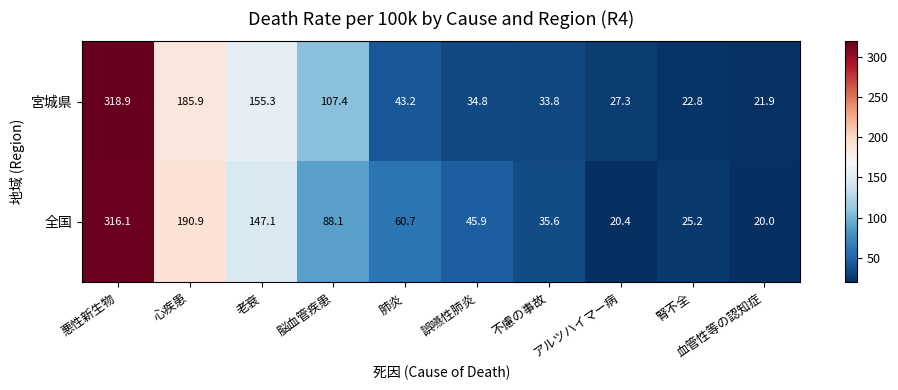

What is the maximum value shown in the chart?

318.9